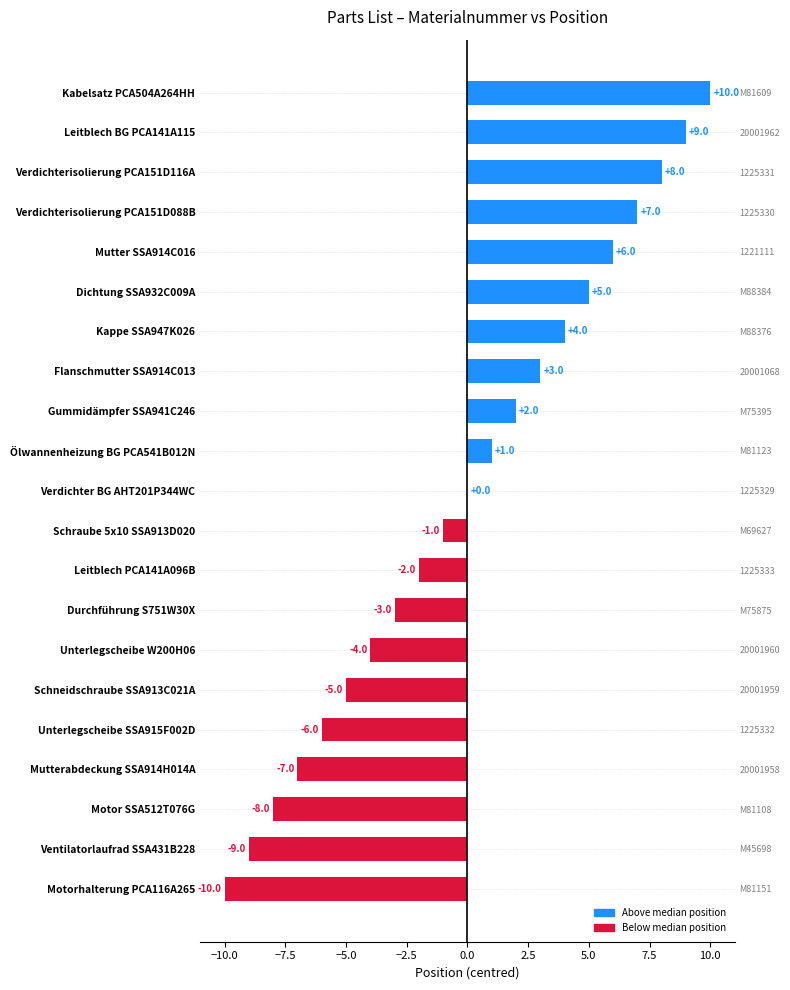

What is the change in value from Unterlegscheibe W200H06 to Schraube 5x10 SSA913D020?

+3